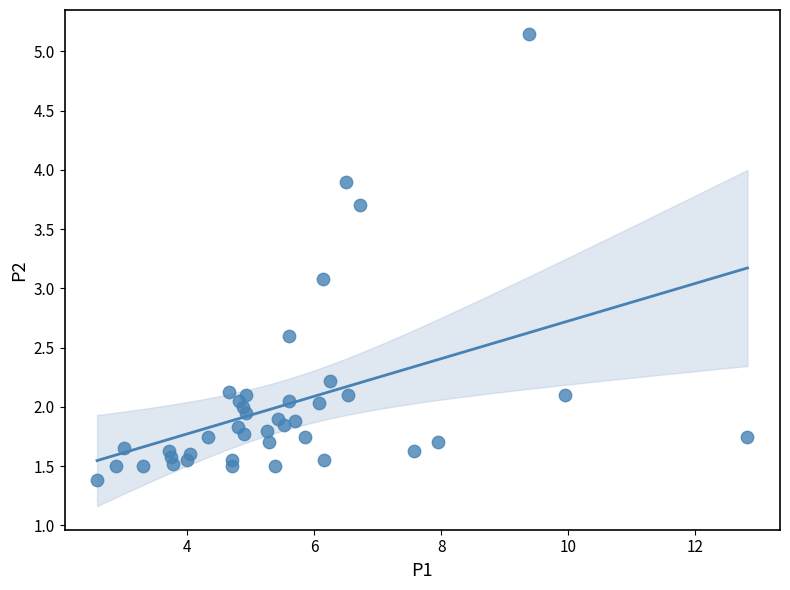

What is the range of Y values (max minus min)?

3.8